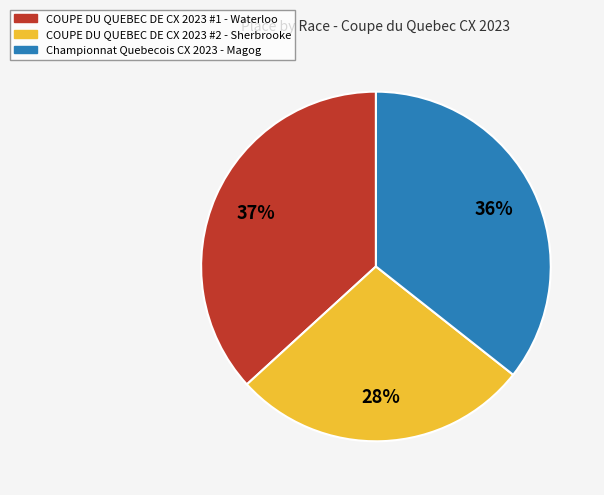

To the nearest percent, what percentage of the pie is COUPE DU QUEBEC DE CX 2023 #2 - Sherbrooke?

28%